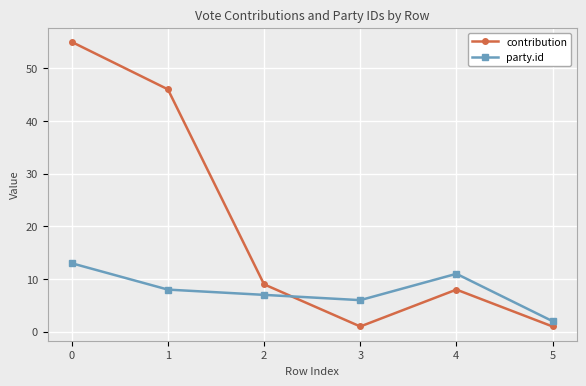

How many series are shown in this chart?

2